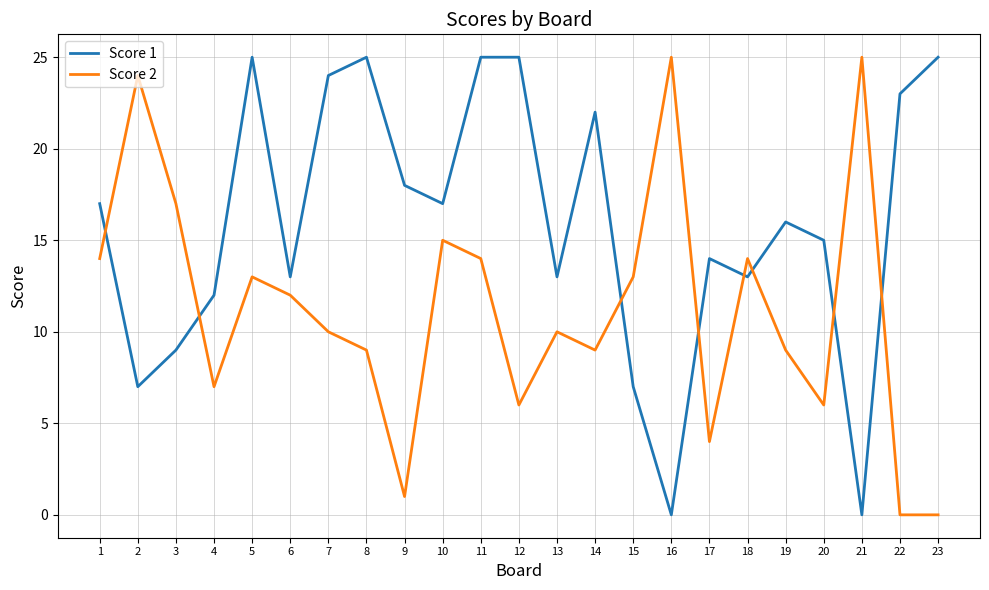

What is the greatest value displayed?

25